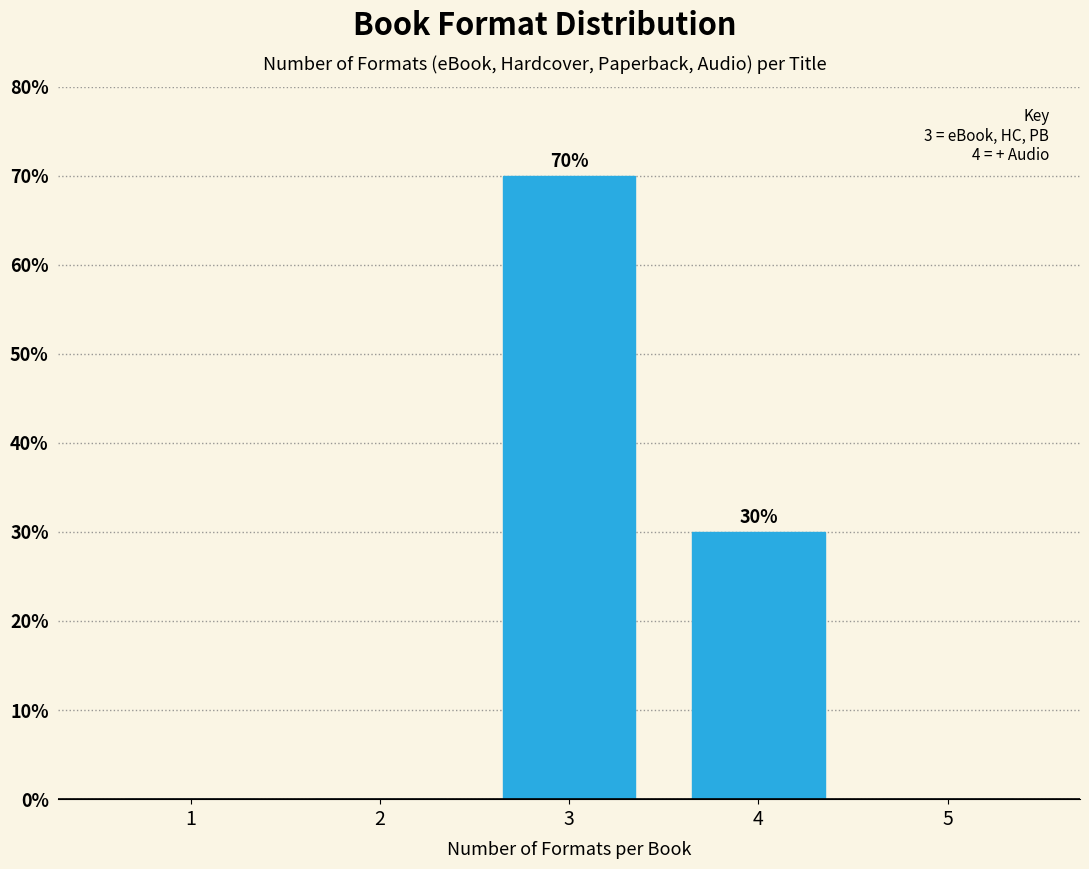

Reading left to right, list all the values displayed in this chart.

1=0	2=0	3=70	4=30	5=0